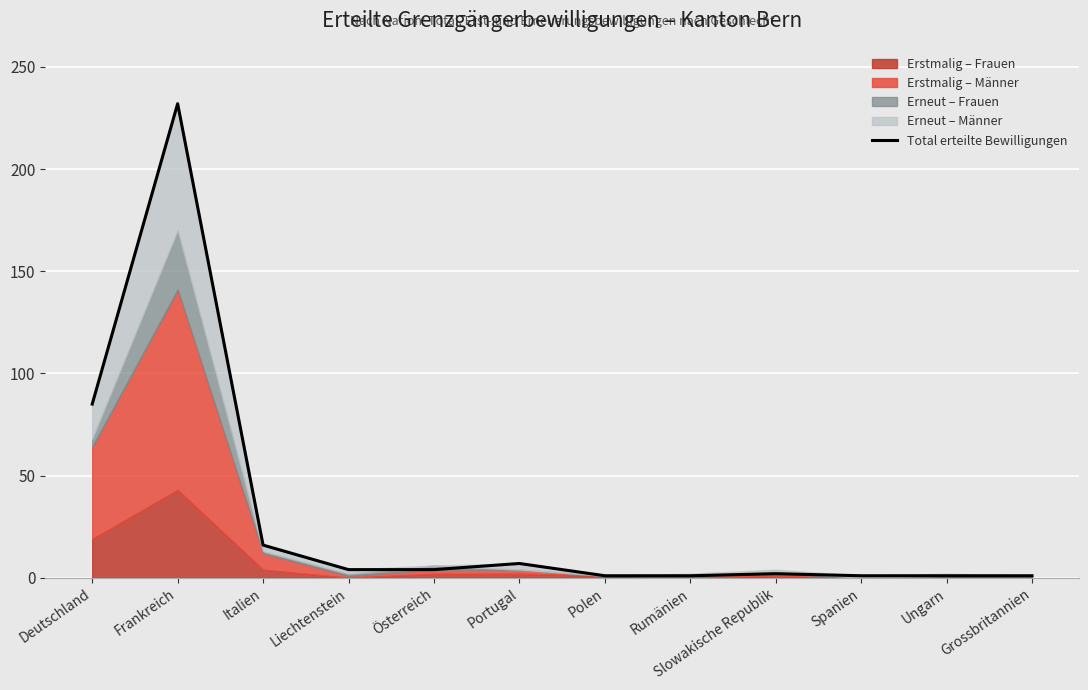

The value at Österreich is 4. True or false?

True